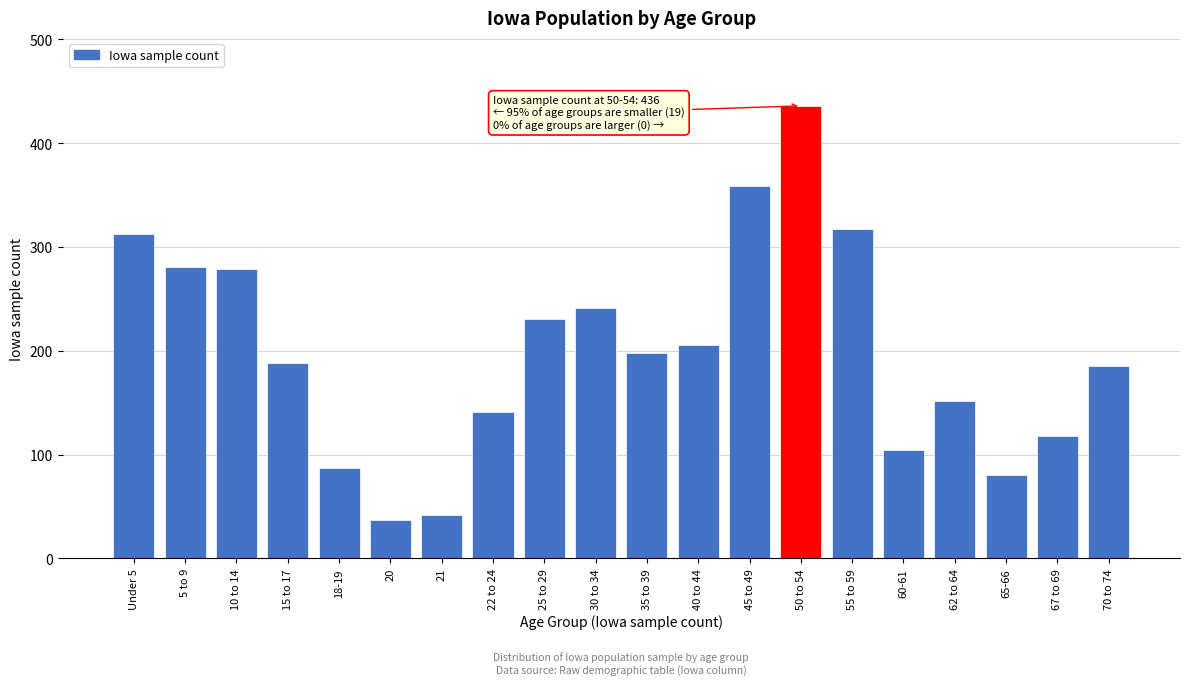

What is the sum of all values?

3995